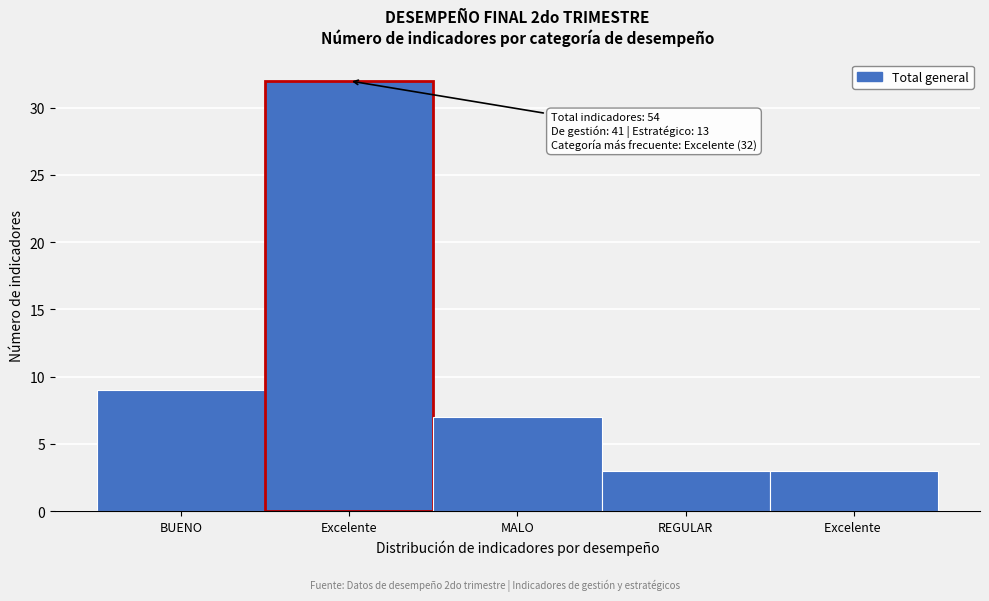

Reading left to right, list all the values displayed in this chart.

9	32	7	3	3